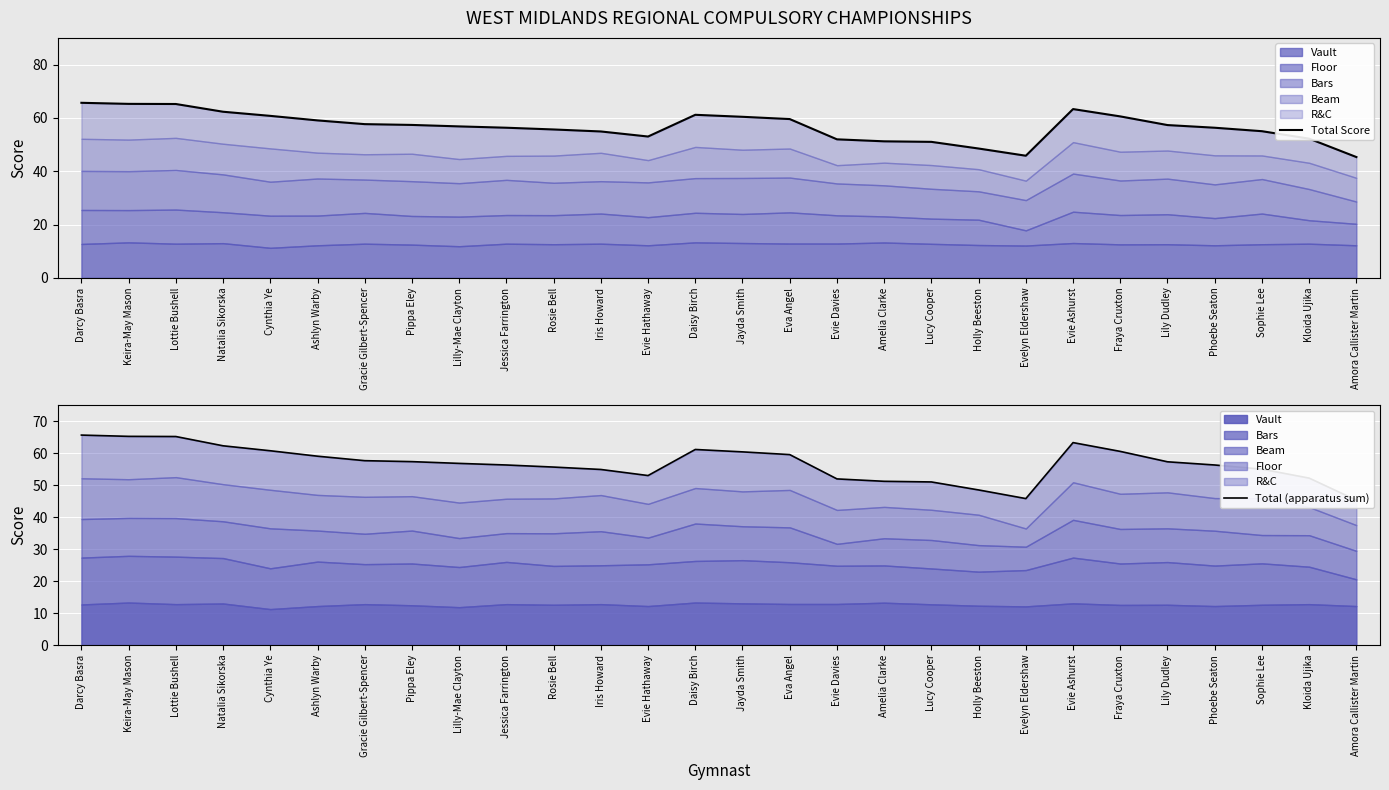

Reading right to left, what are all the values shown in this chart?

Total Score: 45.3	52.2	55.0	56.3	57.3	60.5	63.3	45.8	48.5	51.0	51.2	52.0	59.5	60.4	61.1	53.0	54.9	55.6	56.3	56.8	57.4	57.6	59.0	60.8	62.3	65.2	65.2	65.7
Total (apparatus sum): 45.3	52.2	55.0	56.3	57.3	60.5	63.3	45.8	48.5	51.0	51.2	52.0	59.5	60.4	61.2	53.0	54.9	55.7	56.3	56.8	57.3	57.6	59.0	60.8	62.3	65.2	65.2	65.7